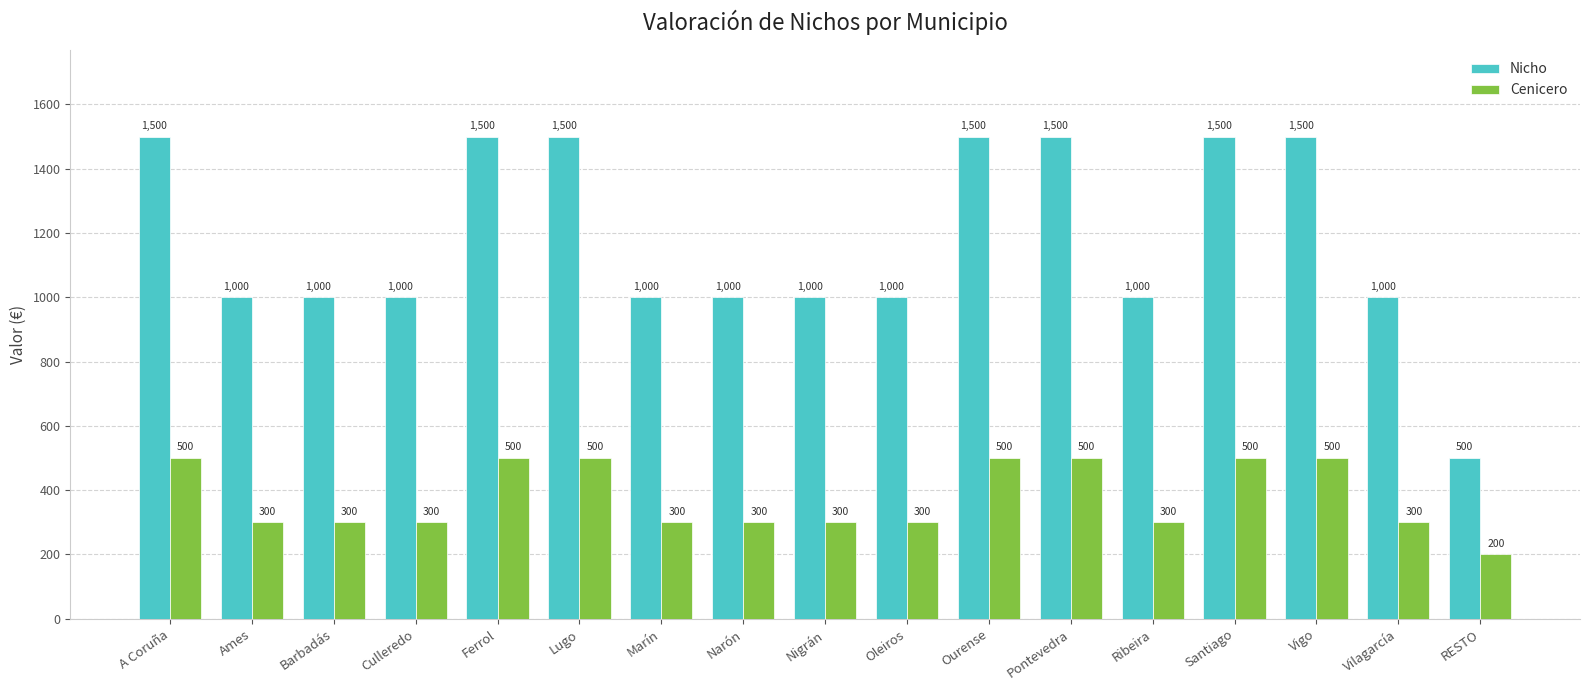

Which series has the largest total across all categories?

Nicho